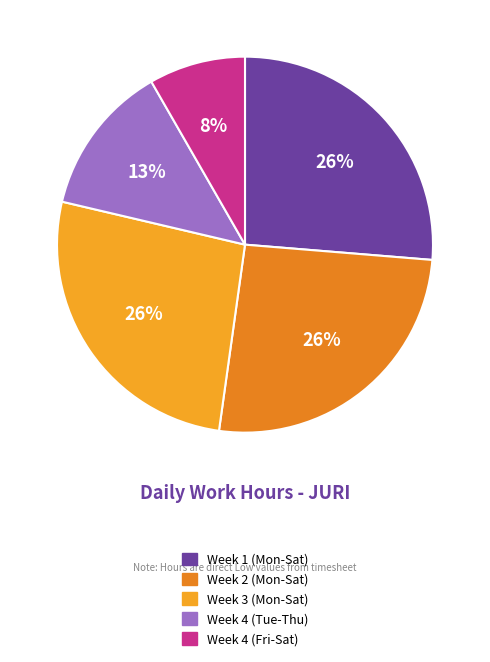

To the nearest percent, what is the difference between the largest and smallest slice percentages?

18%